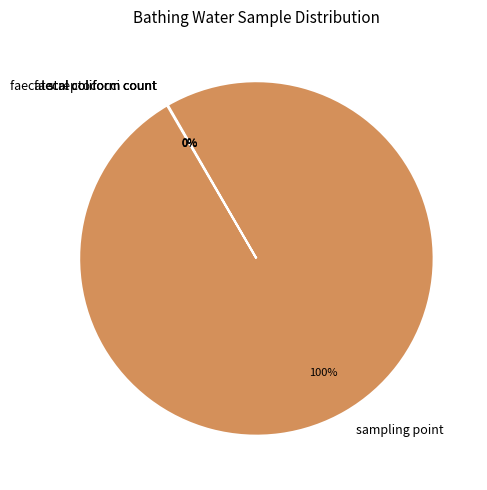

Which slice is the largest?

sampling point